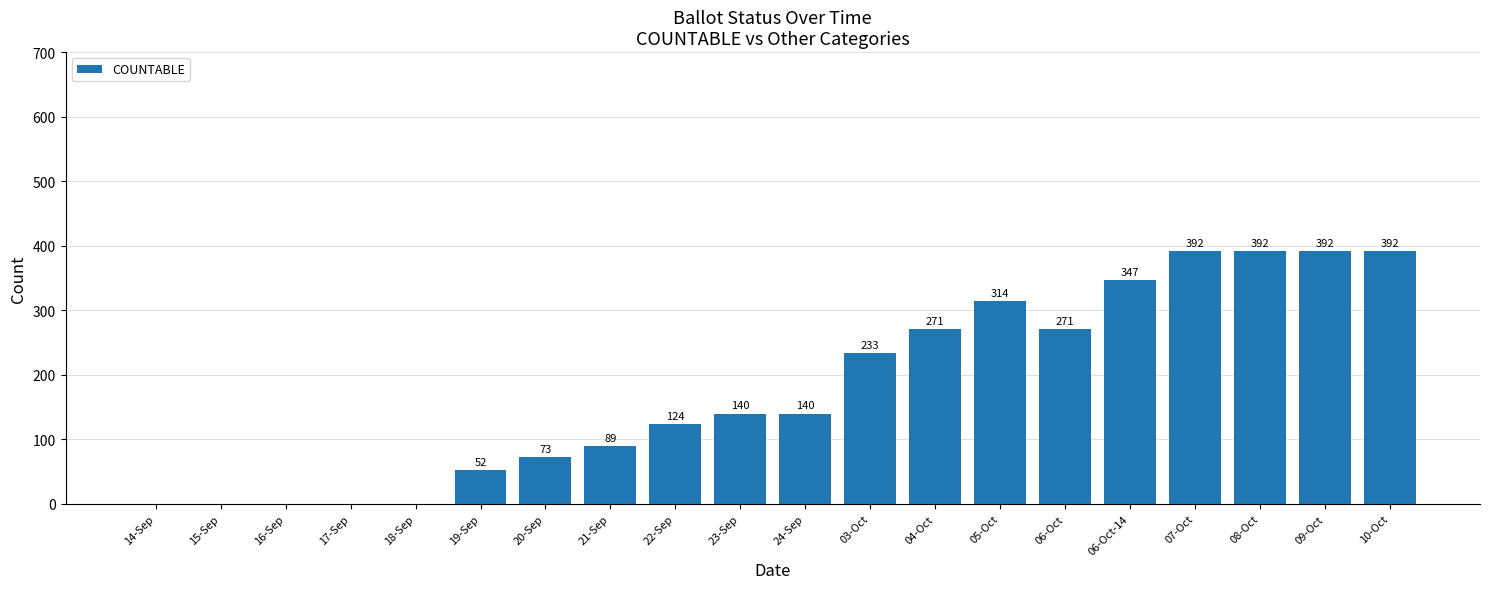

The value at 15-Sep is 263. True or false?

False